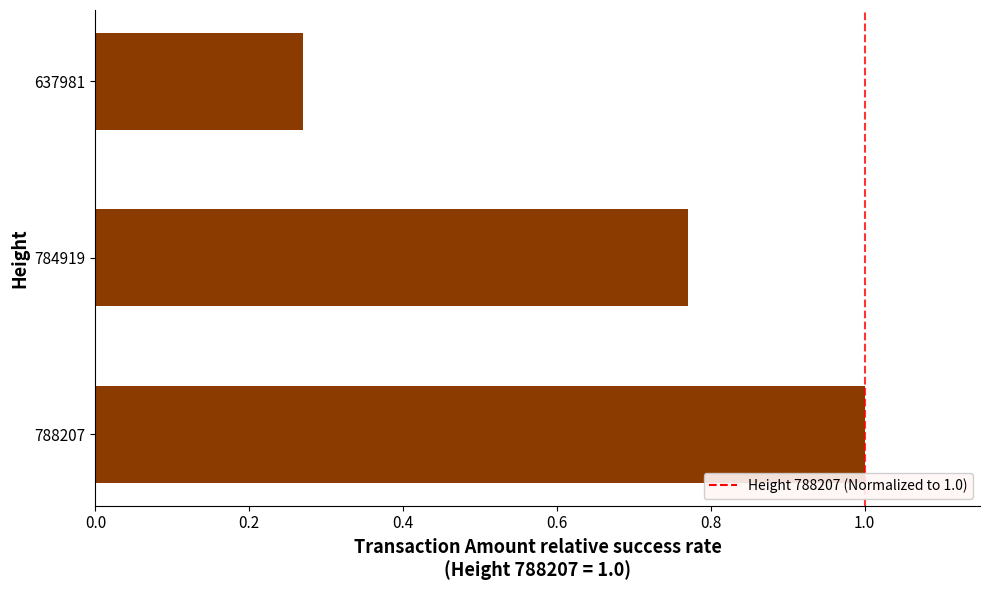

Rank the categories by value from highest to lowest.

788207, 784919, 637981